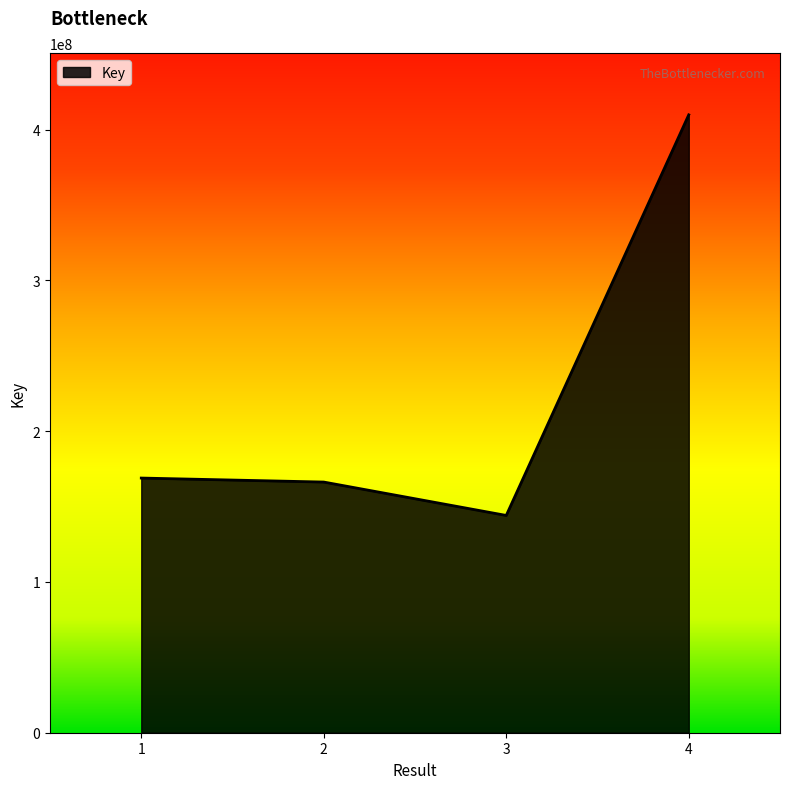

What is the greatest value displayed?

409742364